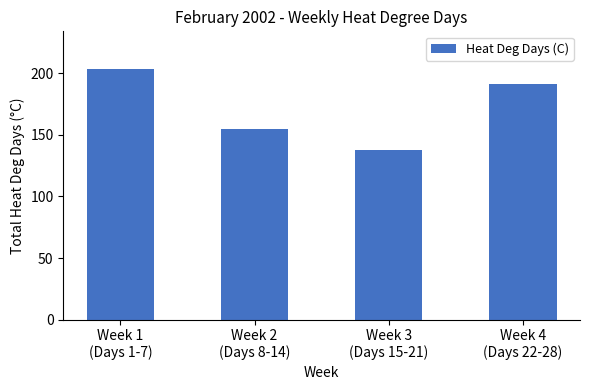

What is the difference between the second highest and minimum values?

52.8